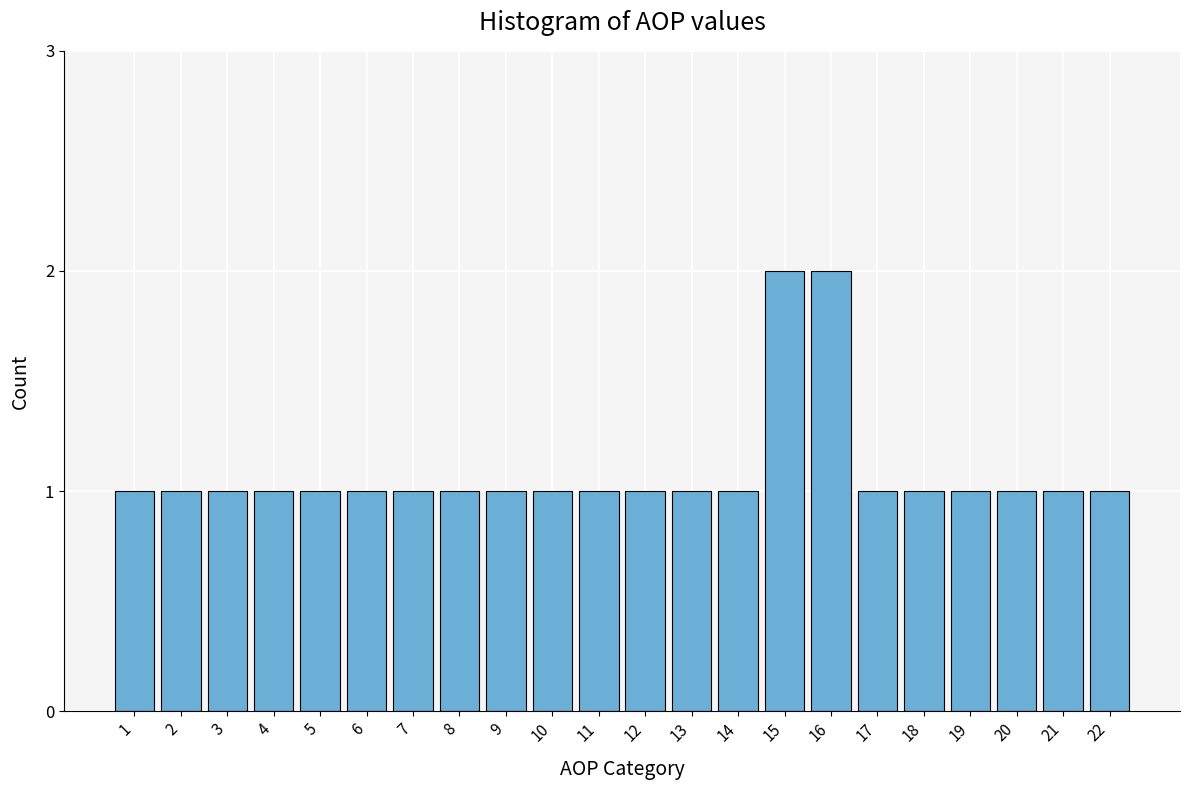

Reading left to right, list all the values displayed in this chart.

1=1	2=1	3=1	4=1	5=1	6=1	7=1	8=1	9=1	10=1	11=1	12=1	13=1	14=1	15=2	16=2	17=1	18=1	19=1	20=1	21=1	22=1